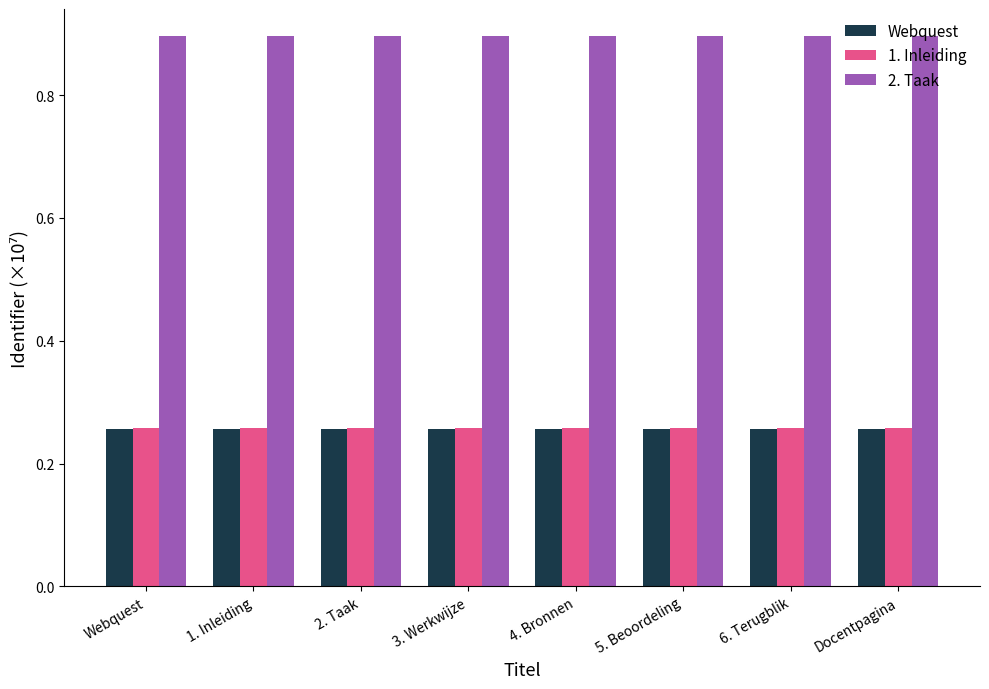

Count the 1. Inleiding values in the range 0 to 1.

8